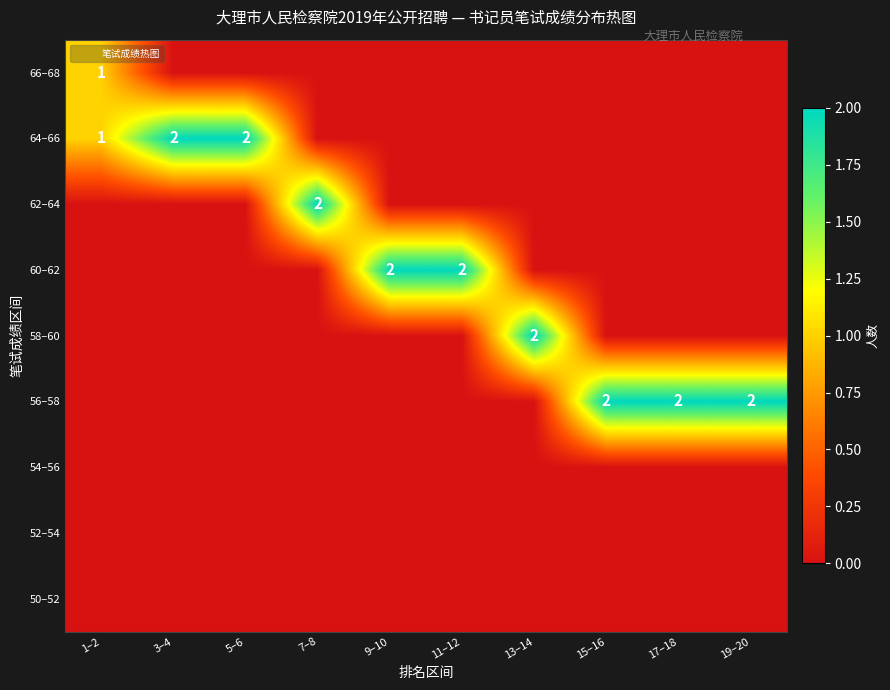

List the labels in order of 52–54 value, largest first.

1–2, 3–4, 5–6, 7–8, 9–10, 11–12, 13–14, 15–16, 17–18, 19–20